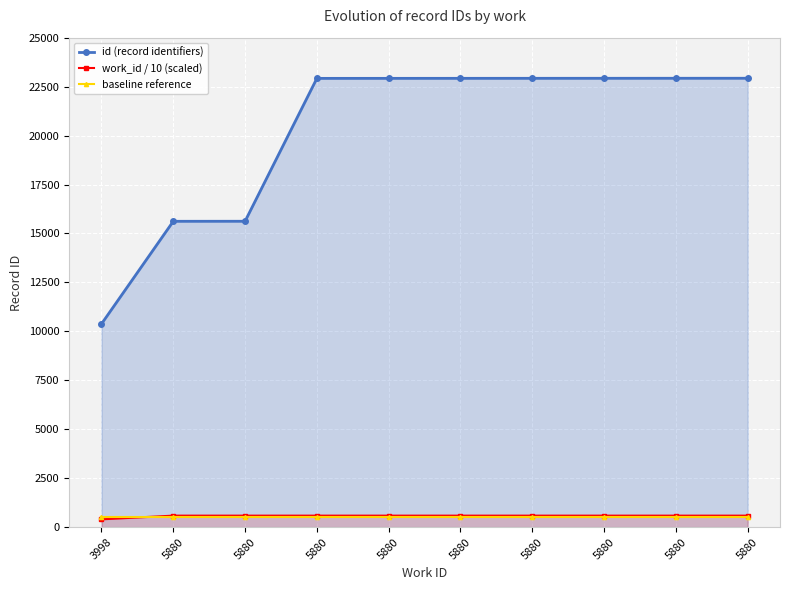

Rank the series by their maximum value, from highest to lowest.

id (record identifiers), work_id / 10 (scaled), baseline reference